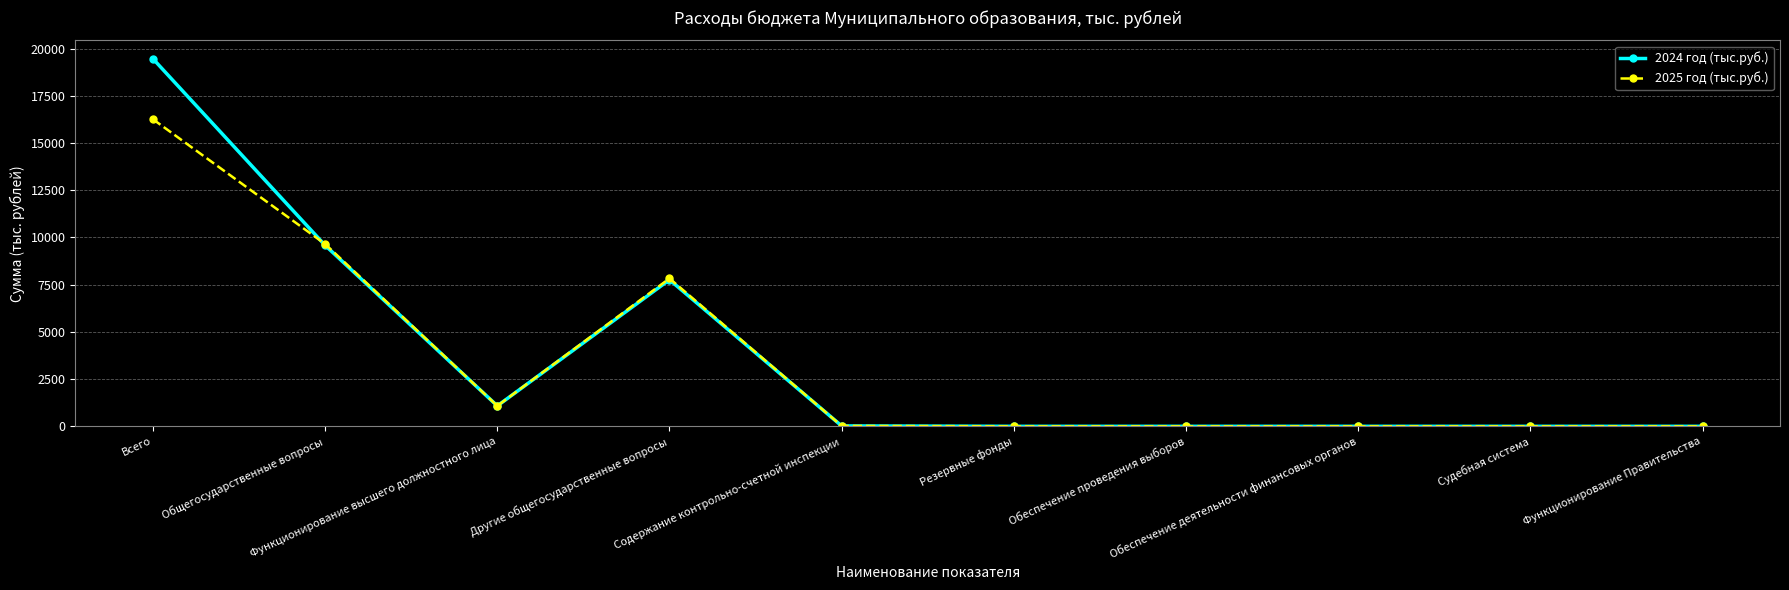

Is it true that 2024 год (тыс.руб.) equals 12666.8 at Всего?

False